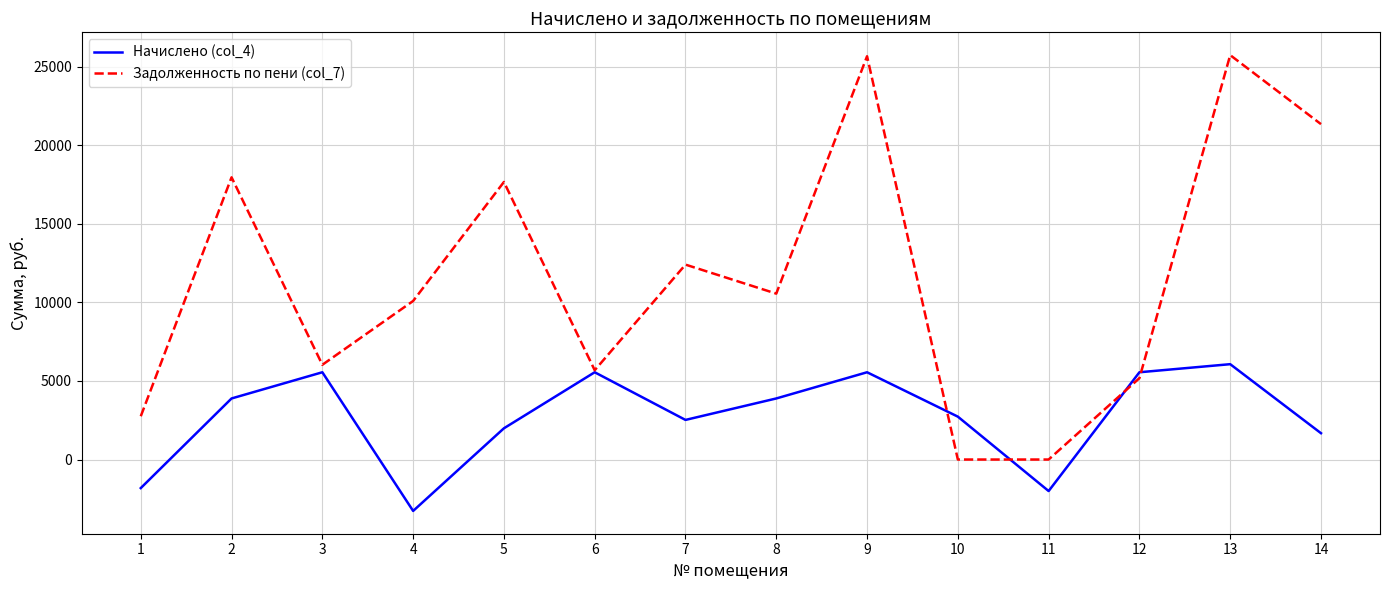

After their last crossing, which series has the higher values: Задолженность по пени (col_7) or Начислено (col_4)?

Задолженность по пени (col_7)